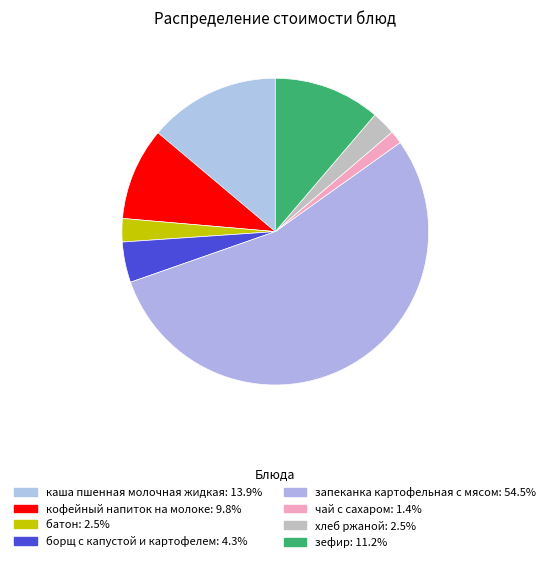

True or false: кофейный напиток на молоке accounts for 10% of the total.

True